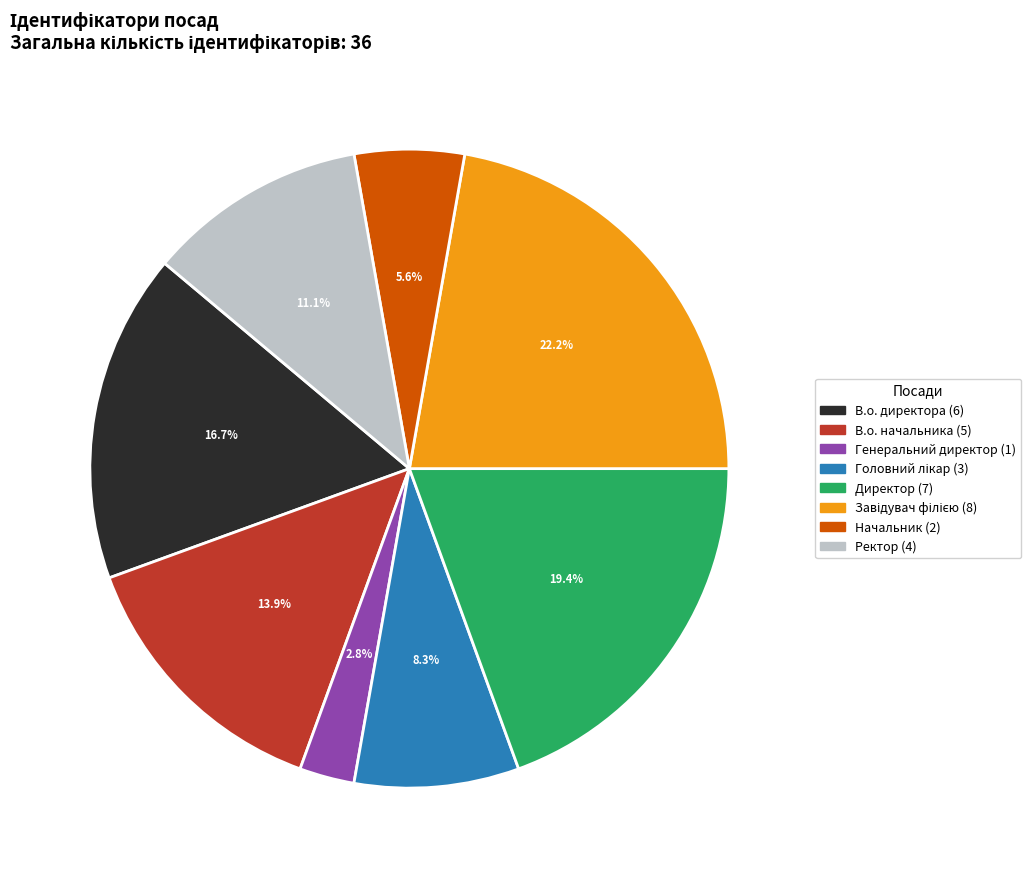

What is the ratio of the value at Начальник to the value at Ректор?

0.5